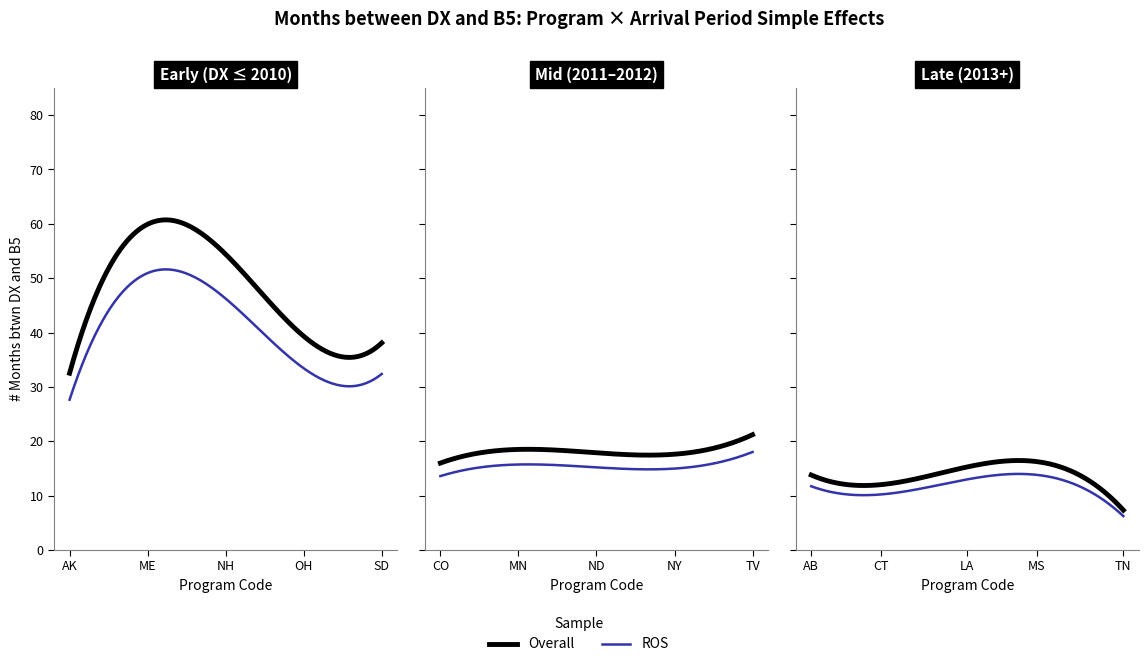

True or false: ROS and Overall cross at least once.

False